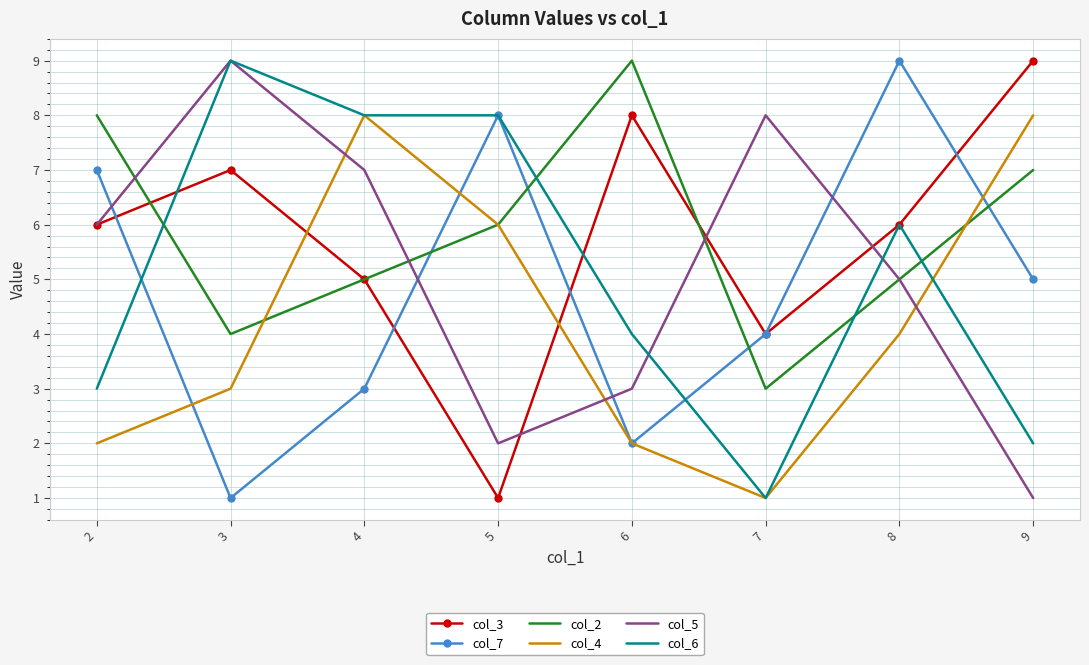

Between which two adjacent categories do col_6 and col_7 first intersect?

2 and 3